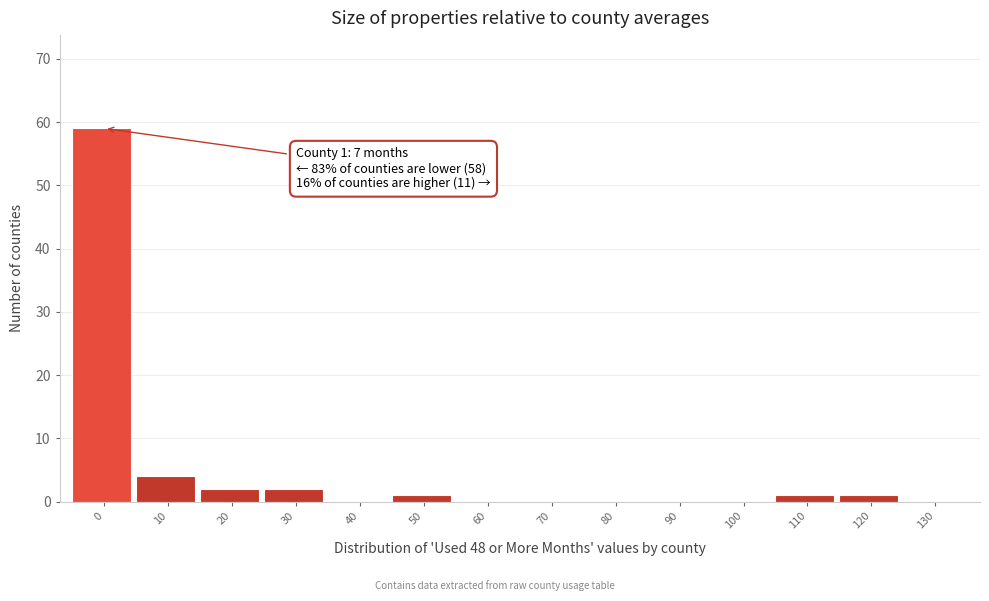

Reading left to right, extract all data points from this chart.

0=59	10=4	20=2	30=2	40=0	50=1	60=0	70=0	80=0	90=0	100=0	110=1	120=1	130=0